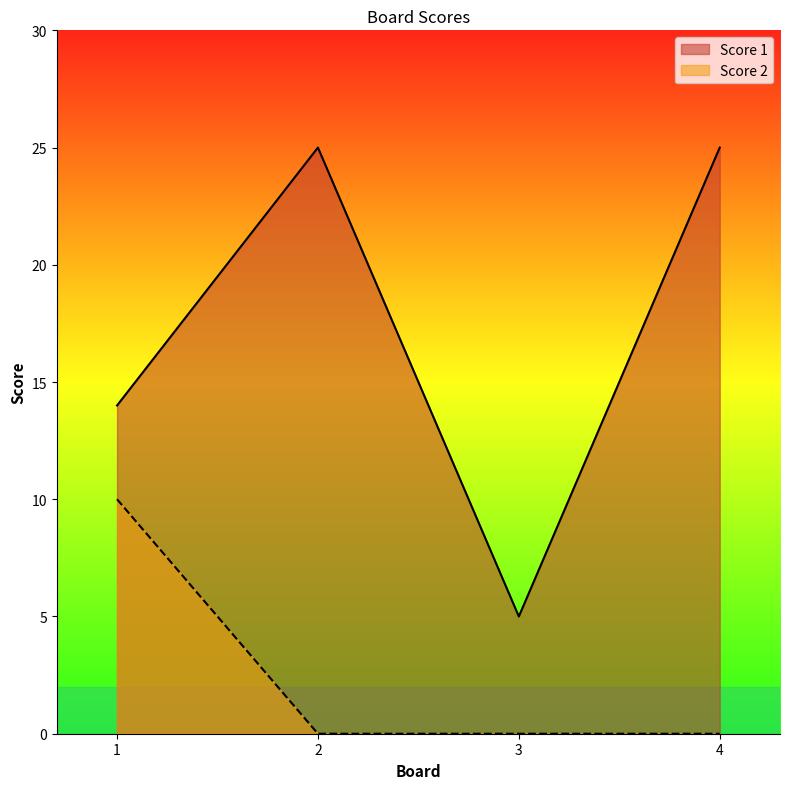

The value of Score 1 at 4 is 25. True or false?

True